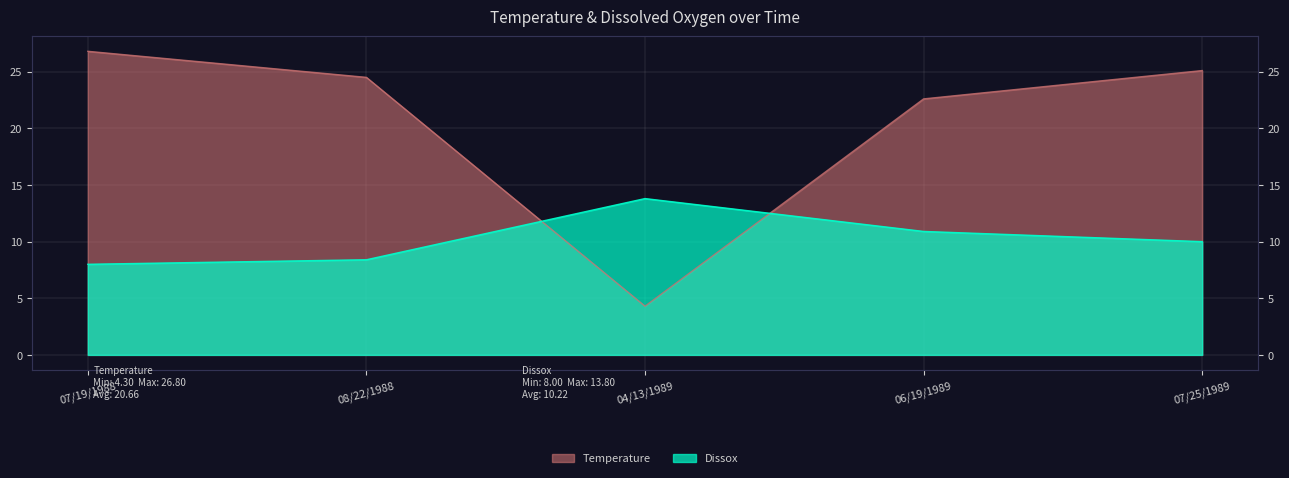

How many interior local peaks does the Dissox series have?

1